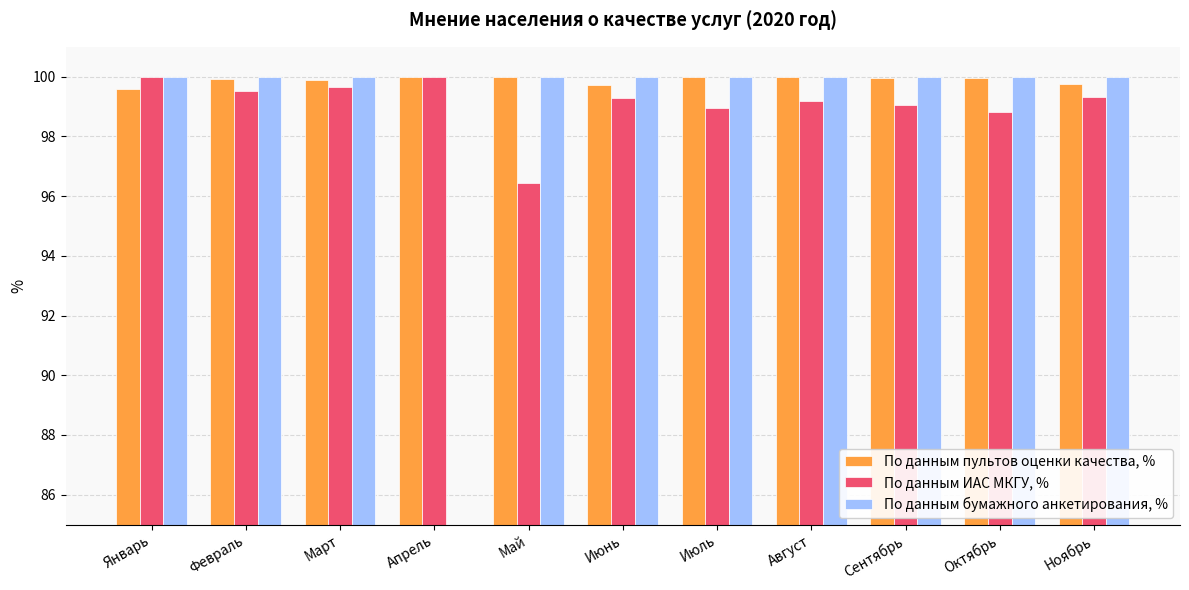

Which series has the largest total across all categories?

По данным пультов оценки качества, %